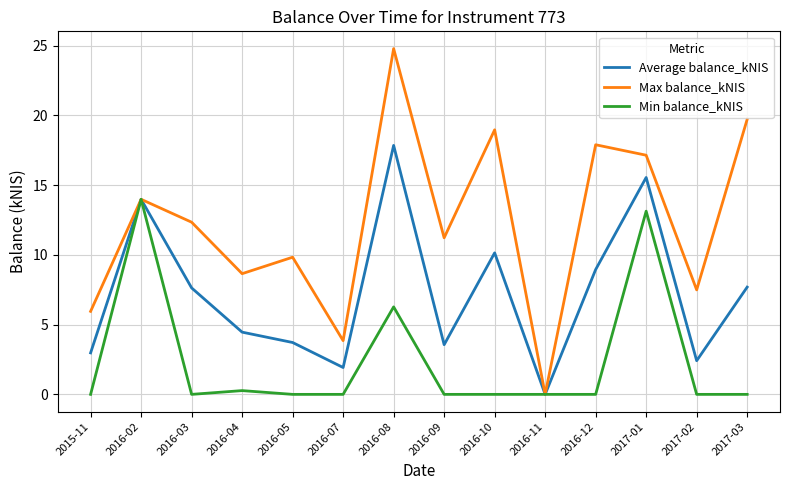

True or false: Average balance_kNIS has a value of 8.9 at 2016-12.

True